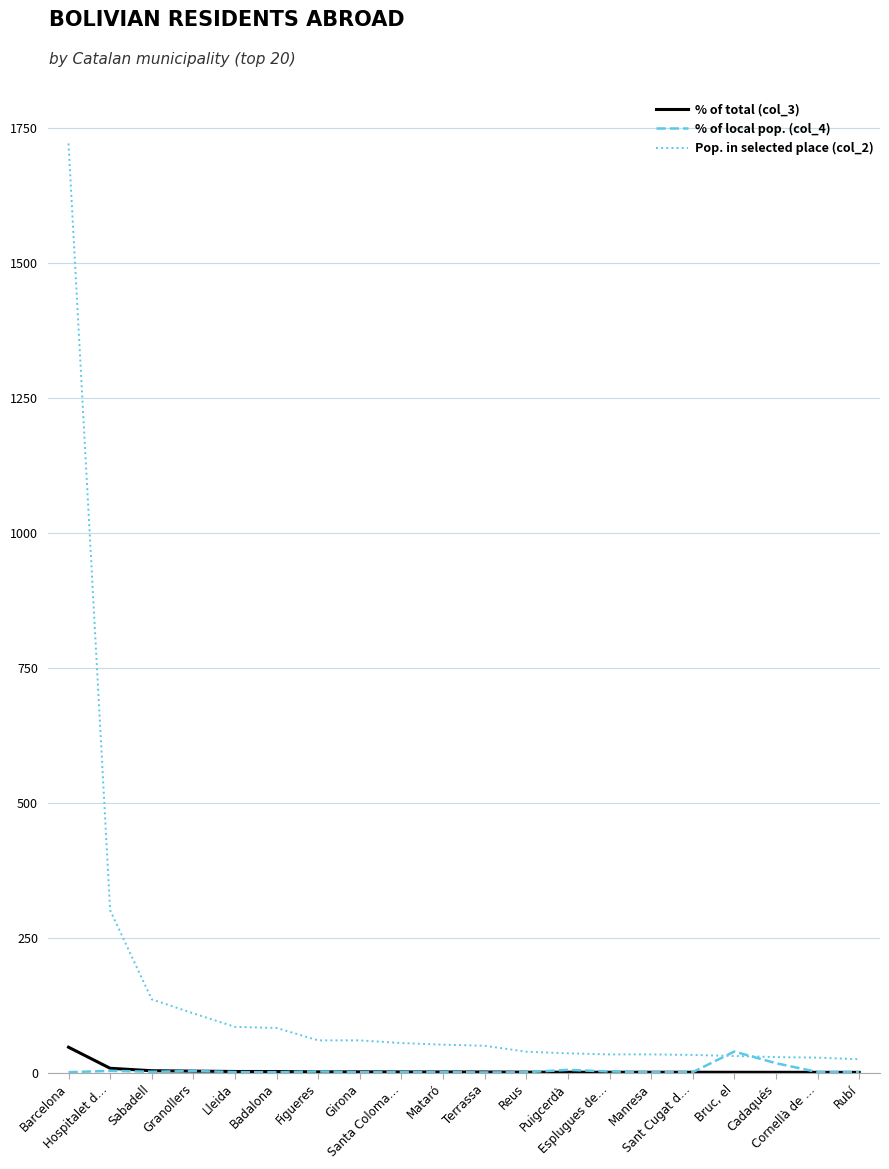

Which series has the largest total across all categories?

Pop. in selected place (col_2)